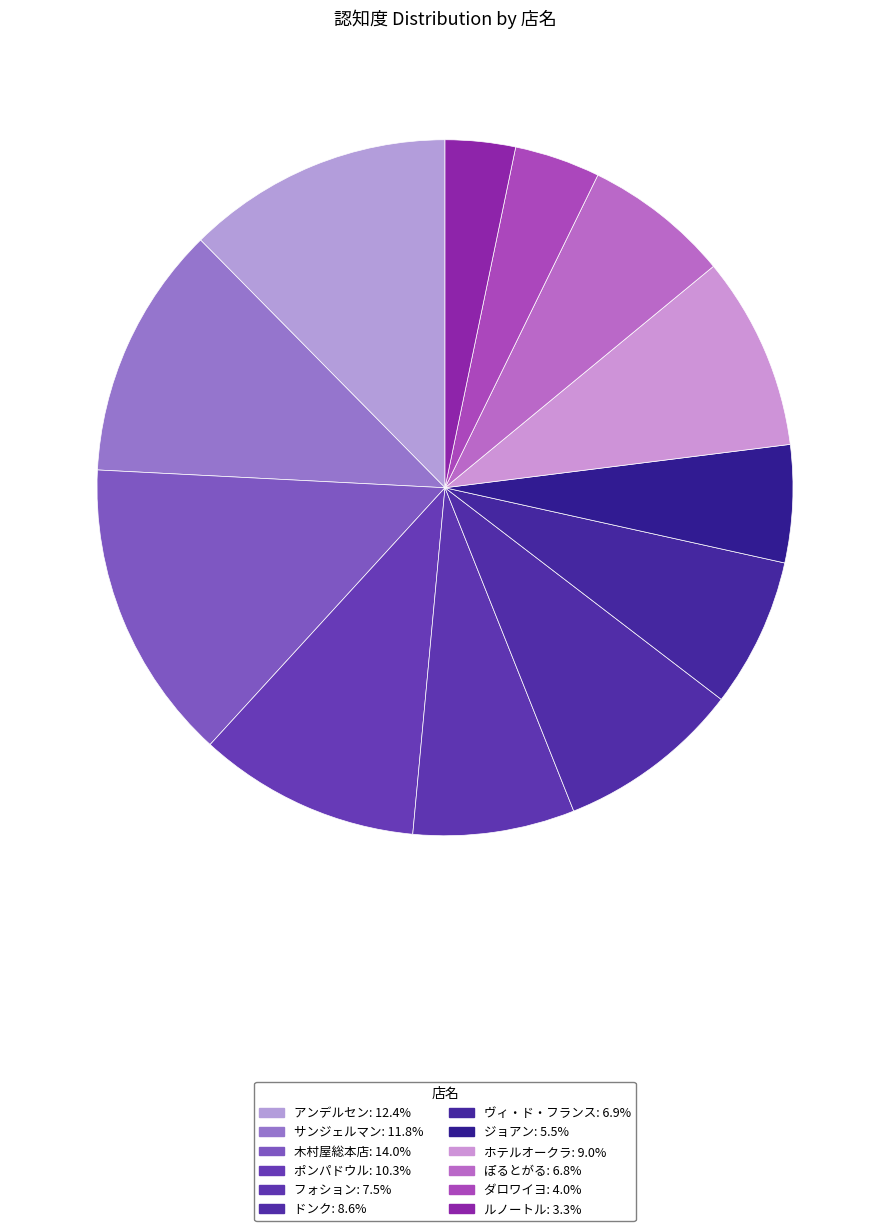

How many segments does this pie chart have?

12